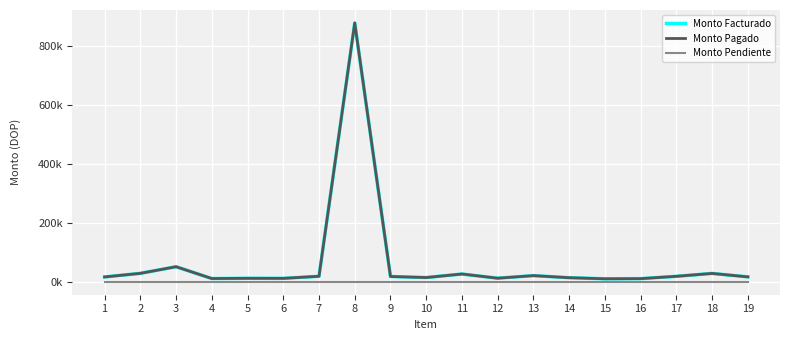

Reading left to right, list all the values displayed in this chart.

Monto Facturado: 1=16379.5	2=28609.3	3=51091.1	4=10994.6	5=11800.0	6=11591.7	7=18686.3	8=878484.0	9=17924.2	10=14384.2	11=26361.2	12=12142.2	13=20874.2	14=13853.2	15=10077.2	16=10608.2	17=18585.0	18=28327.8	19=16666.3
Monto Pagado: 1=16379.5	2=28609.3	3=51091.1	4=10994.6	5=11800.0	6=11591.7	7=18686.3	8=878484.0	9=17924.2	10=14384.2	11=26361.2	12=12142.2	13=20874.2	14=13853.2	15=10077.2	16=10608.2	17=18585.0	18=28327.8	19=16666.3
Monto Pendiente: 1=0.0	2=0.0	3=0.0	4=0.0	5=0.0	6=0.0	7=0.0	8=0.0	9=0.0	10=0.0	11=0.0	12=0.0	13=0.0	14=0.0	15=0.0	16=0.0	17=0.0	18=0.0	19=0.0